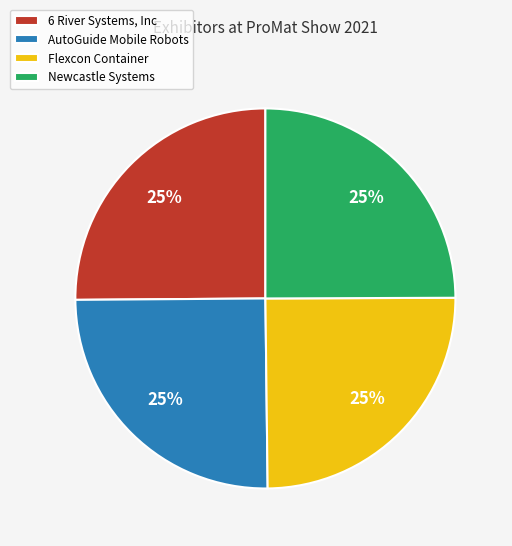

Approximately how many times larger is the value at Newcastle Systems compared to 6 River Systems, Inc?

1.0